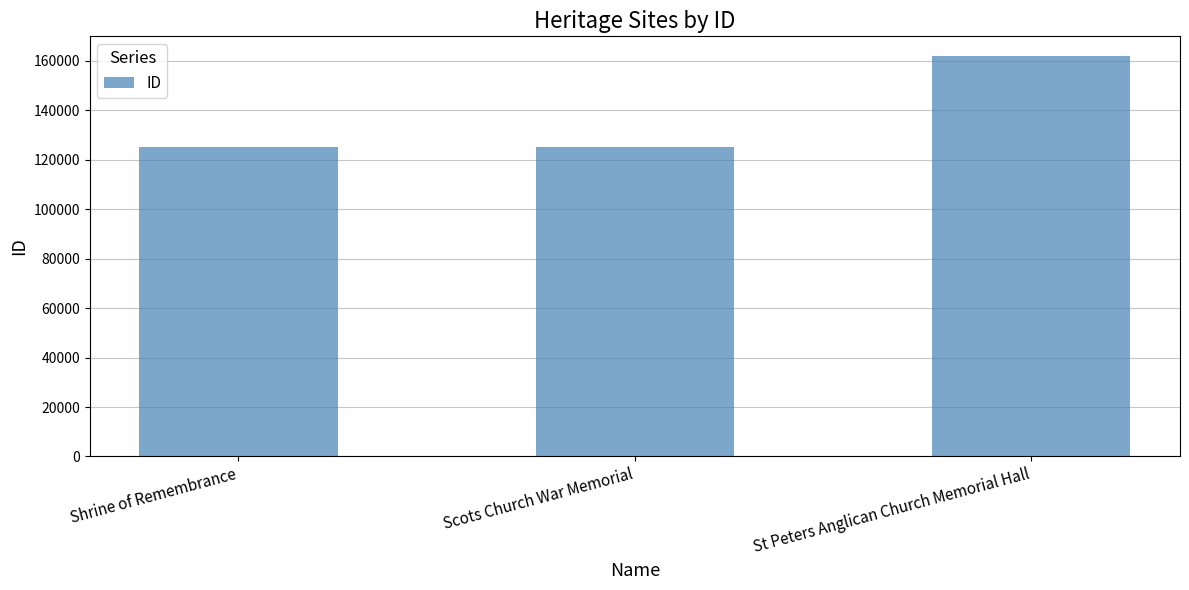

What is the sum of the values at Shrine of Remembrance and Scots Church War Memorial?

250491